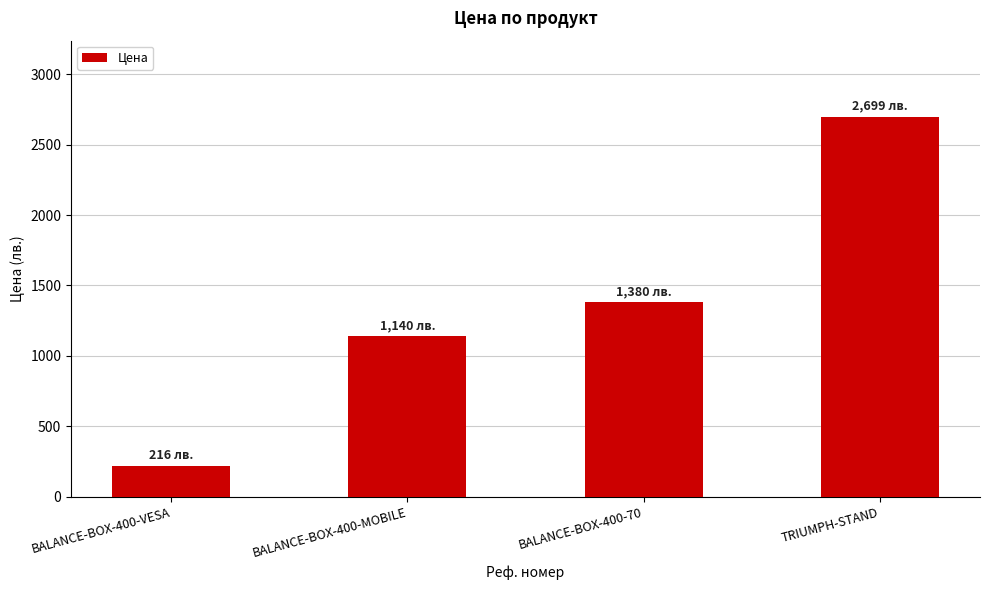

Which has a higher value, TRIUMPH-STAND or BALANCE-BOX-400-VESA?

TRIUMPH-STAND